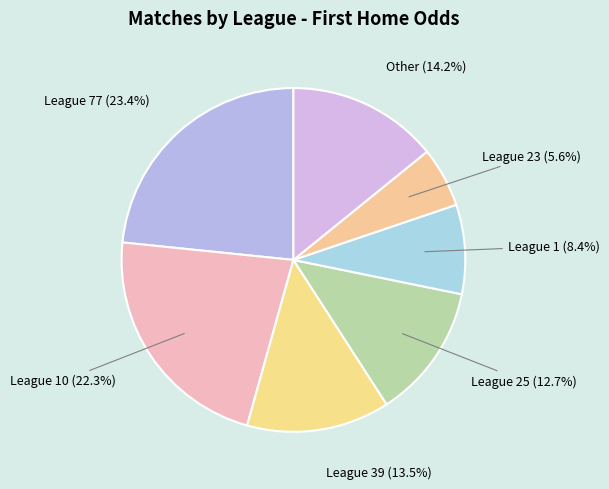

How many slices are in this pie chart?

7